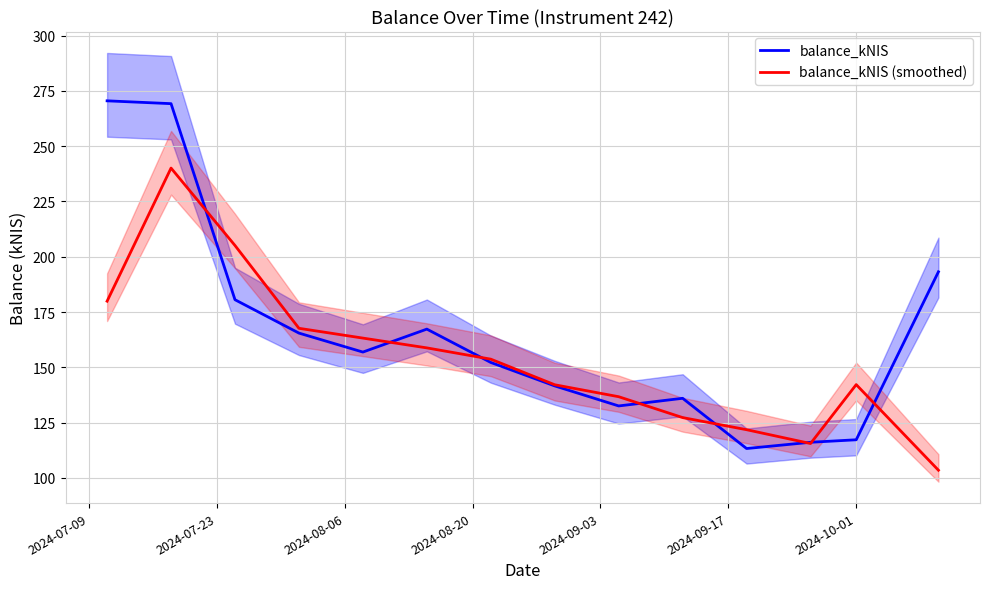

How many values in the balance_kNIS (smoothed) series exceed 153?

7